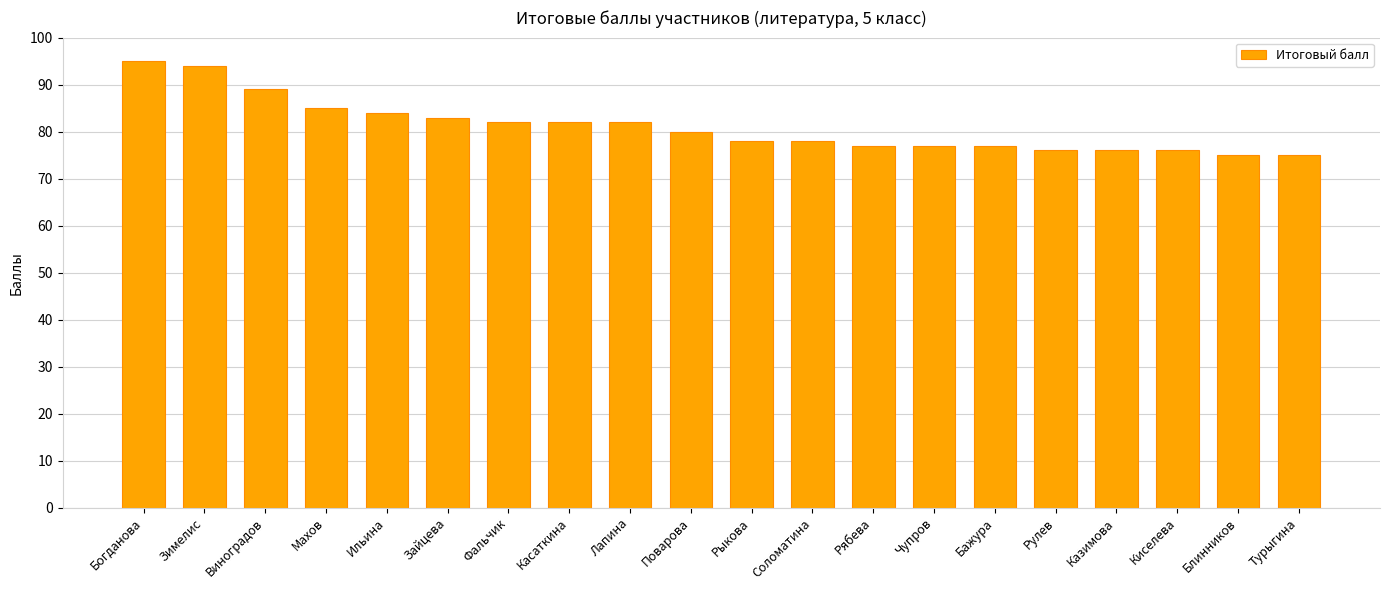

The chart shows a value of 26 at Бажура. True or false?

False